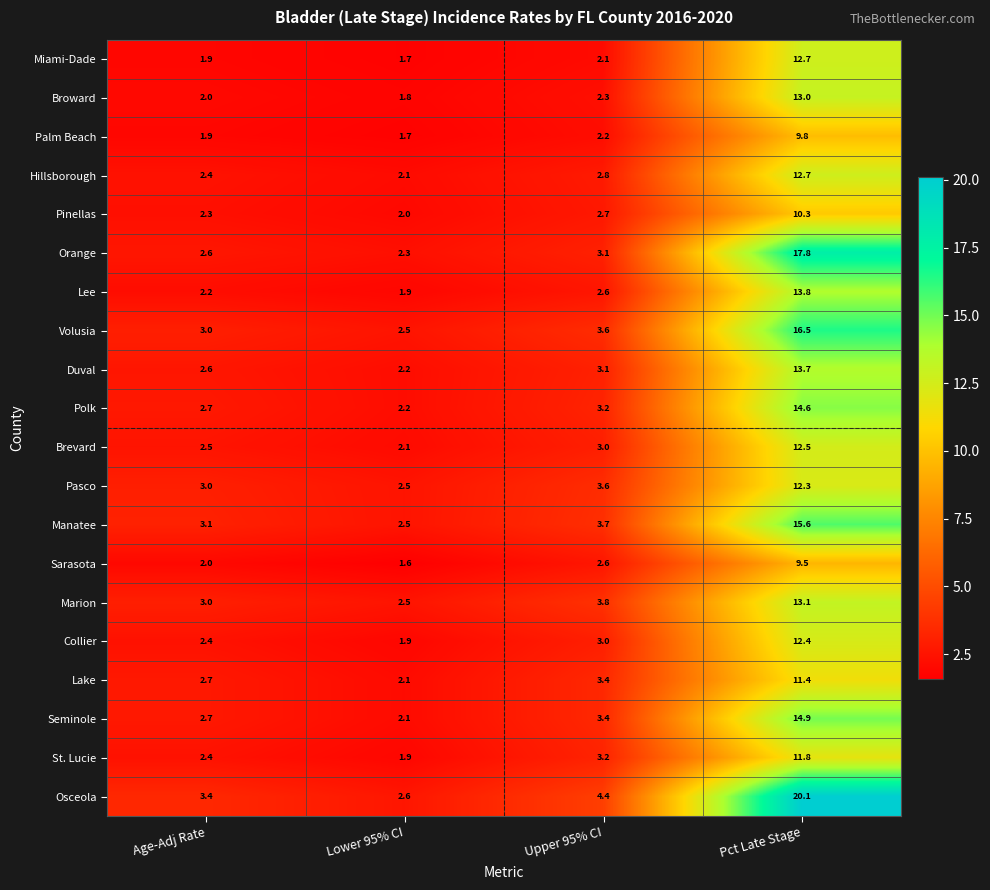

At which label does St. Lucie reach its peak?

Pct Late Stage